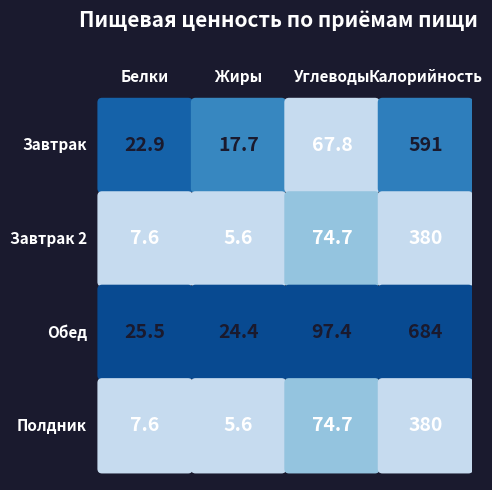

True or false: Обед has a value of 17.8 at Белки.

False